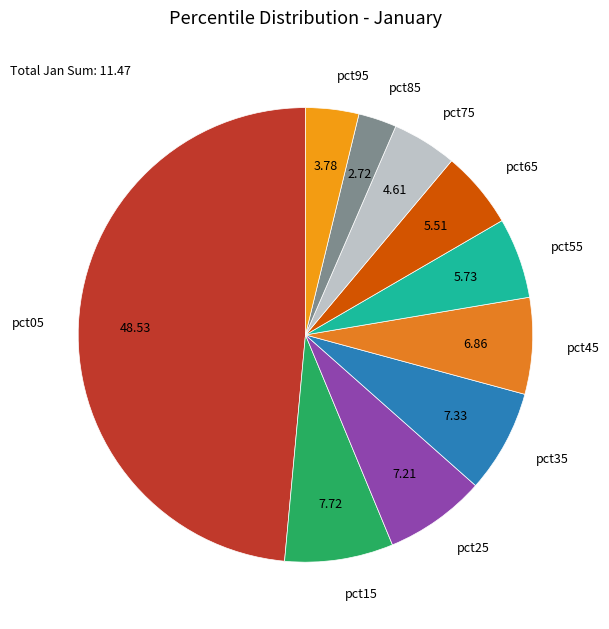

How many segments does this pie chart have?

10